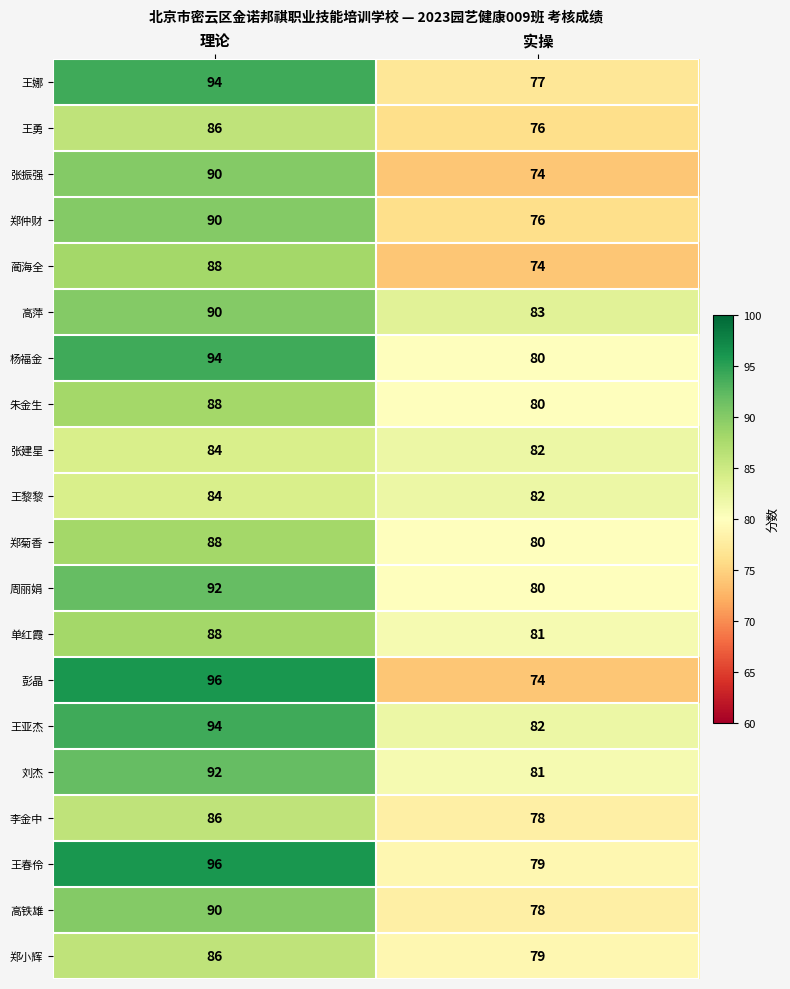

Which series has the largest range (max minus min)?

彭晶